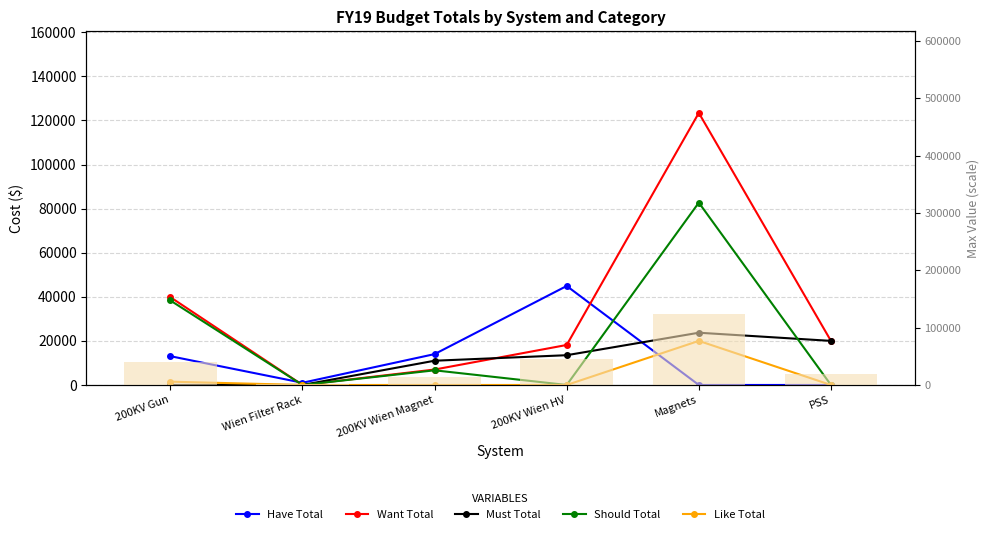

Is it true that Want Total equals 11081.9 at 200KV Gun?

False